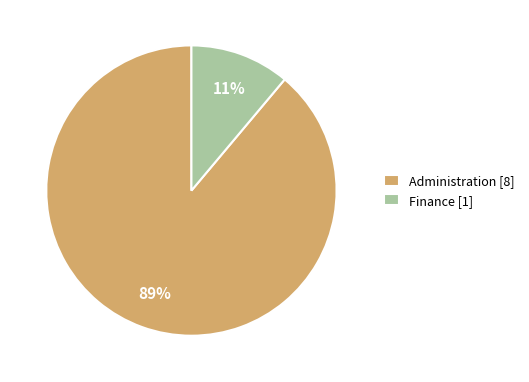

How many segments does this pie chart have?

2